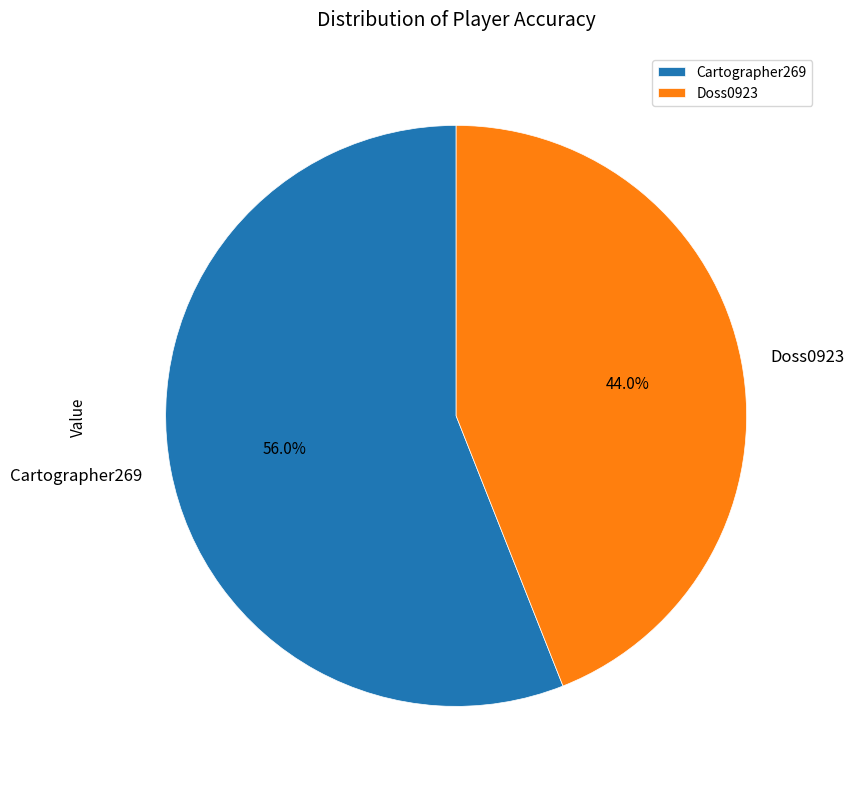

Does Cartographer269 represent more than half of the total?

Yes